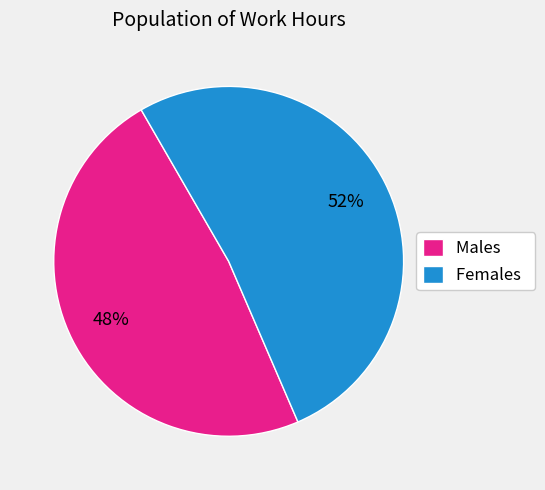

True or false: Males accounts for 48% of the total.

True